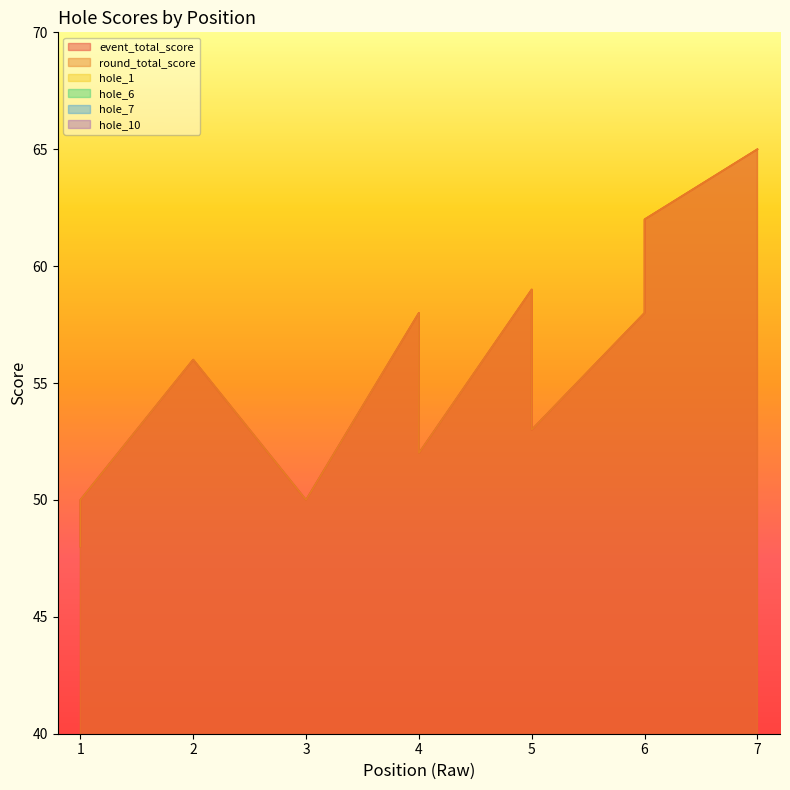

Where is round_total_score nearest to the value 56?

2